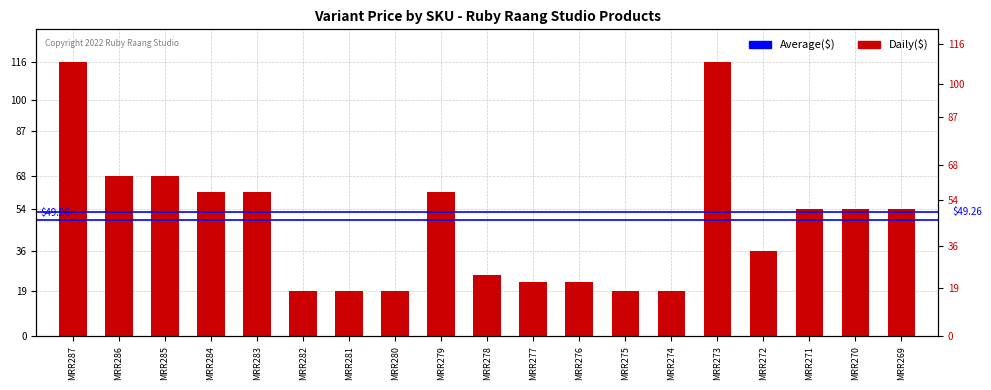

Approximately how many times larger is the value at MRR279 compared to MRR272?

1.7